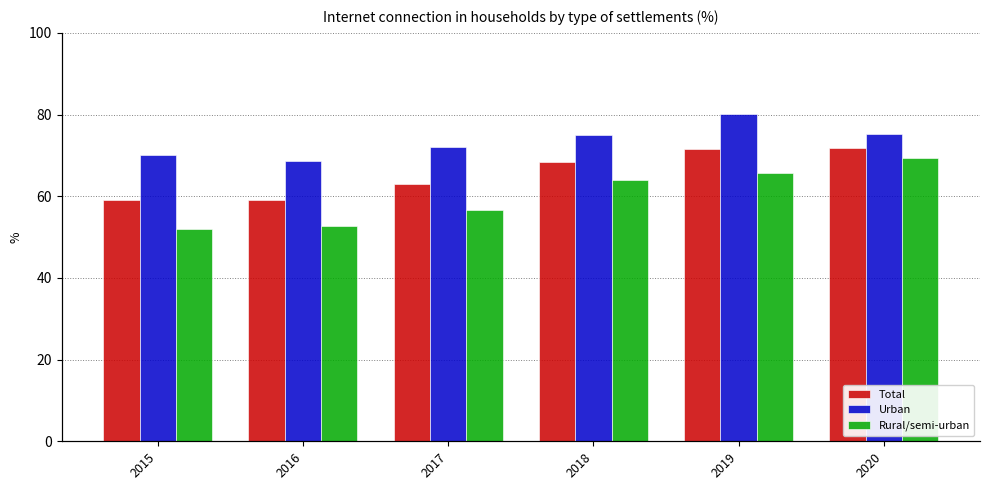

How many values in the Rural/semi-urban series are below 63?

3